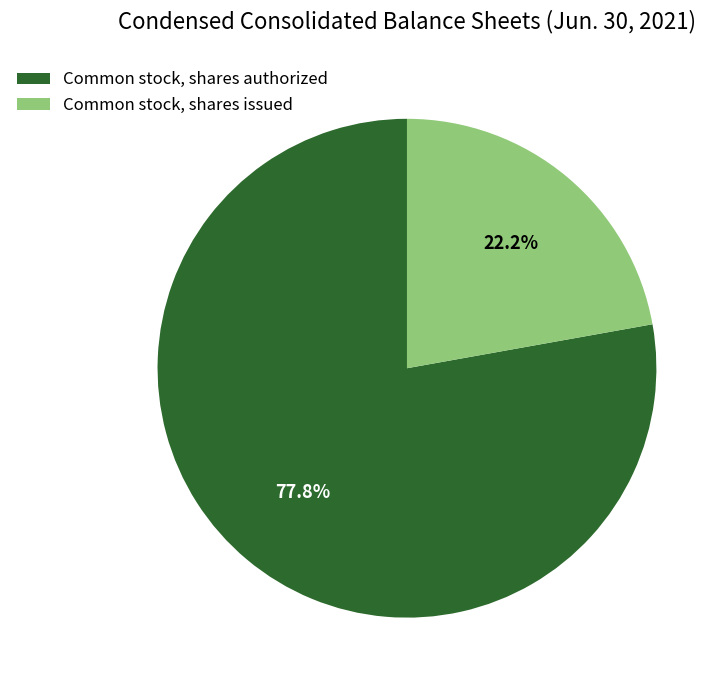

What portion of the pie excludes Common stock, shares authorized?

22.2%